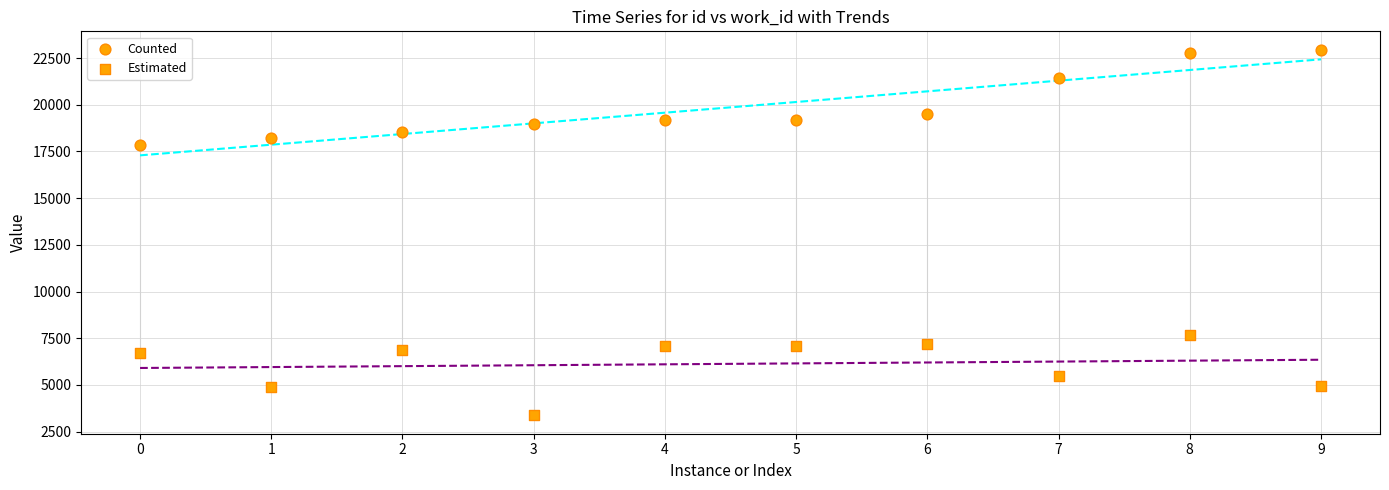

How many data points are displayed?

20